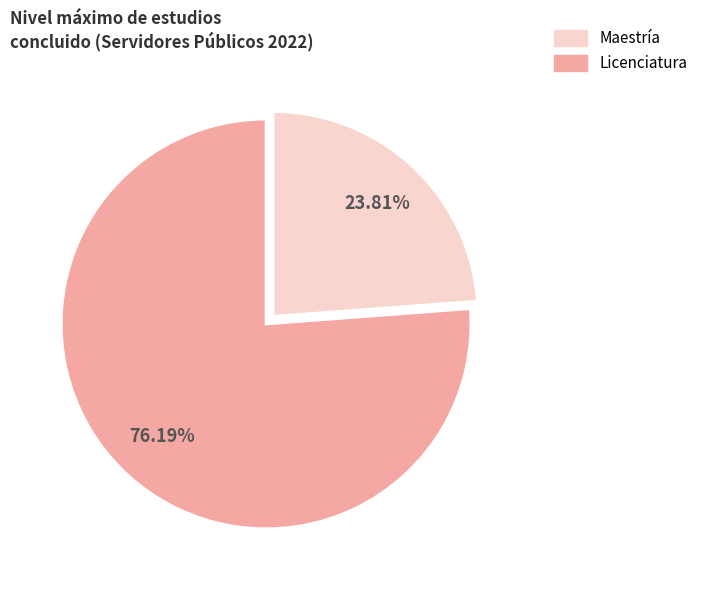

How many slices are in this pie chart?

2